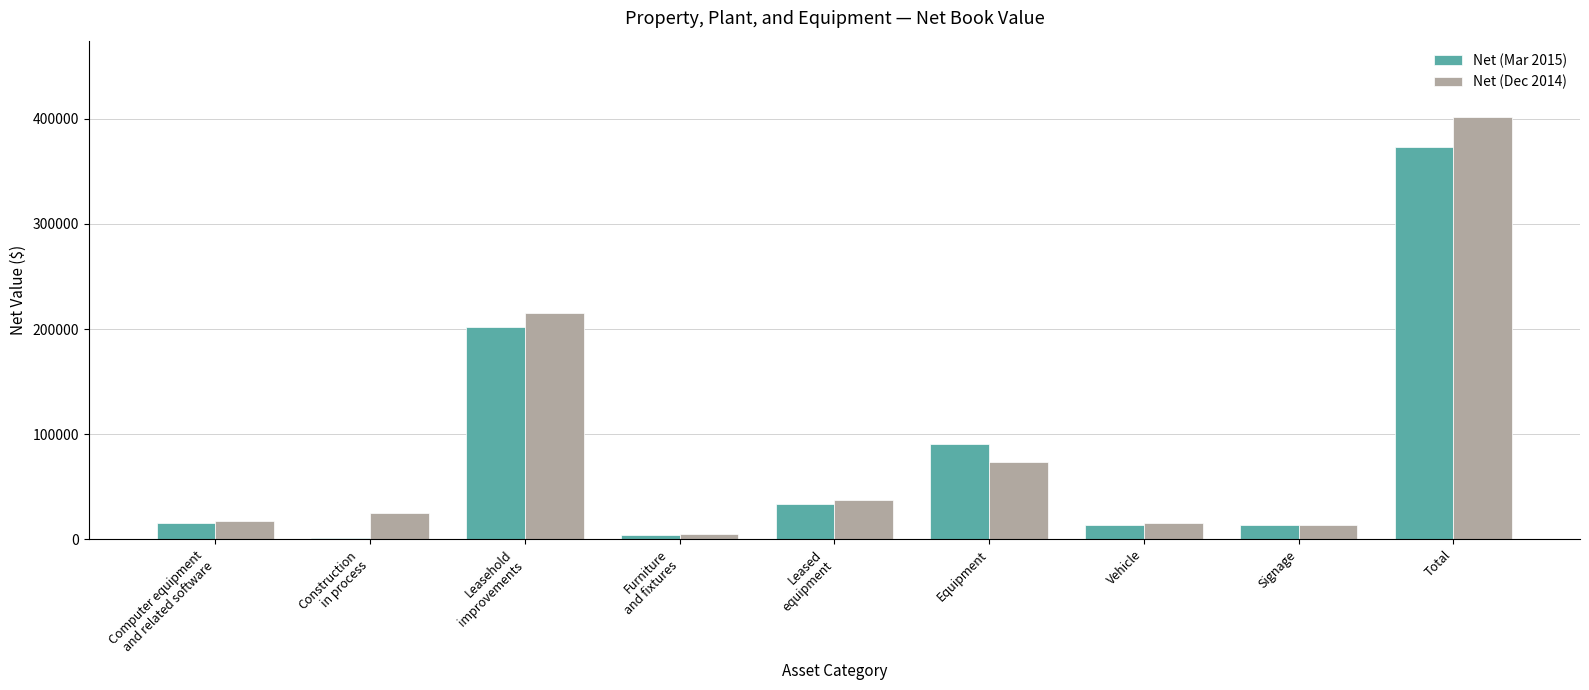

What is the greatest value displayed?

402152